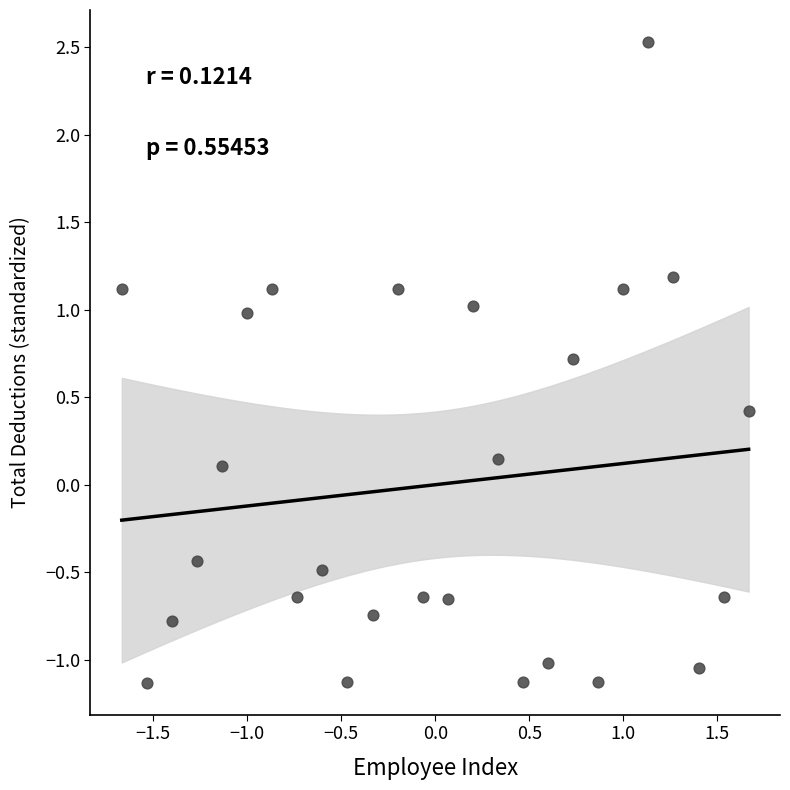

What is the range of X values (max minus min)?

3.3